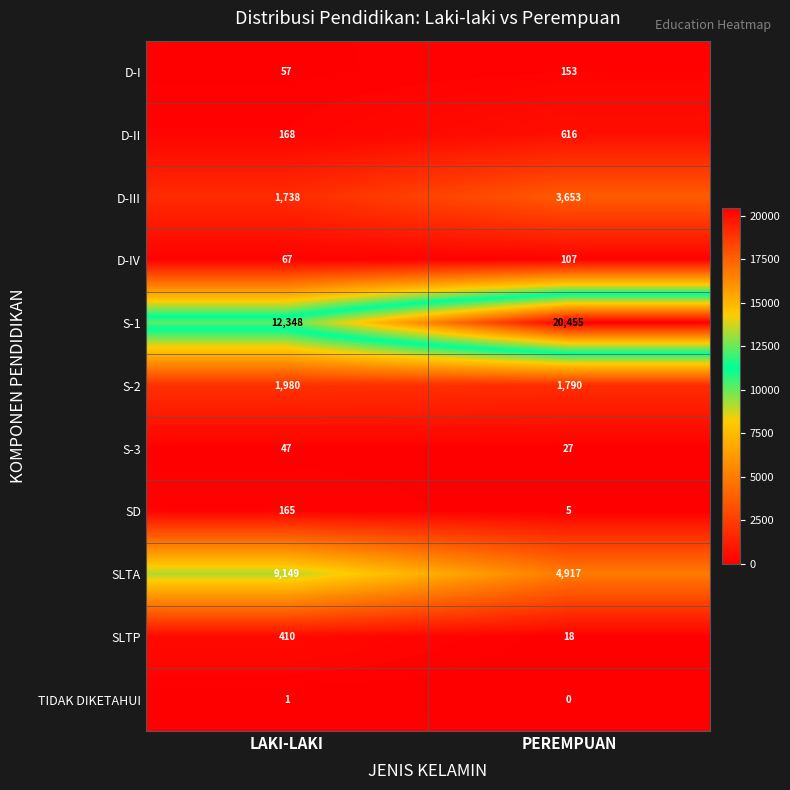

Is it true that D-IV equals 67 at LAKI-LAKI?

True